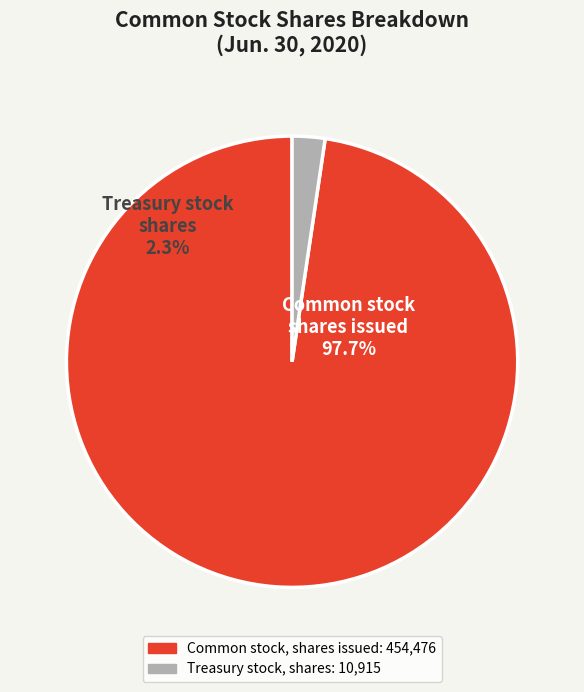

To the nearest percent, what percentage of the pie is Common stock, shares issued?

98%